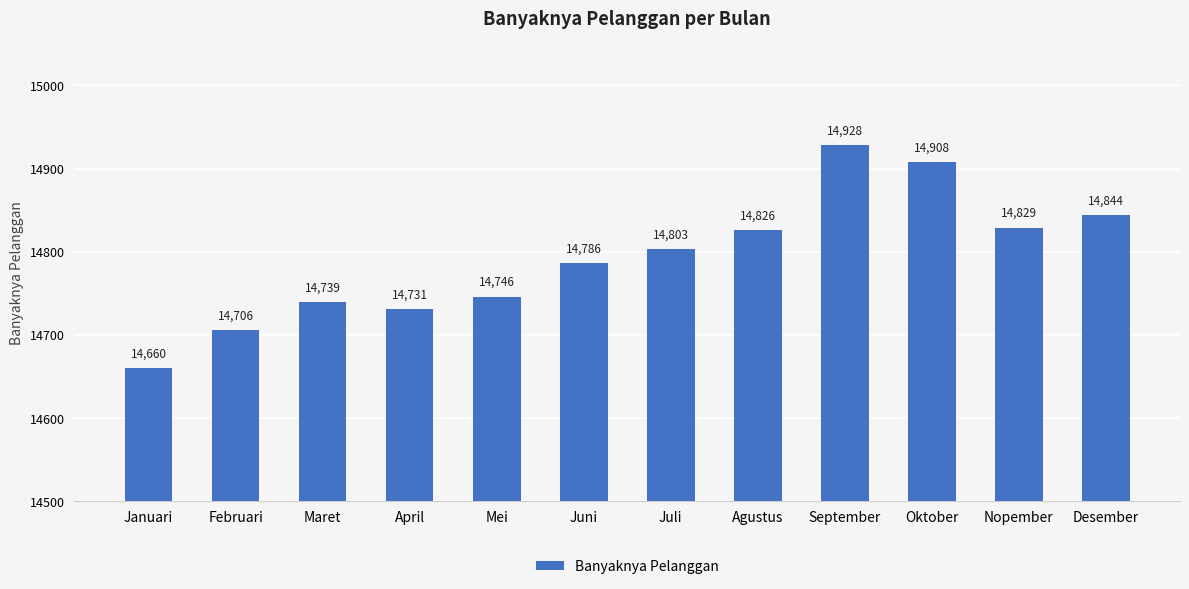

What is the sum of all values?

177506